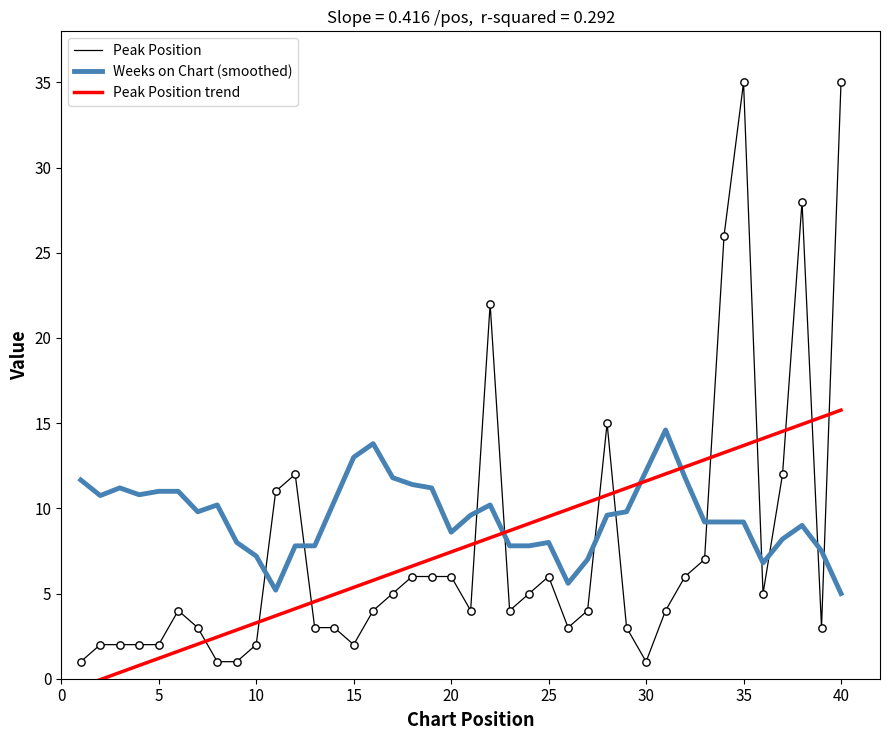

Which series has the widest spread of Y values?

Peak Position